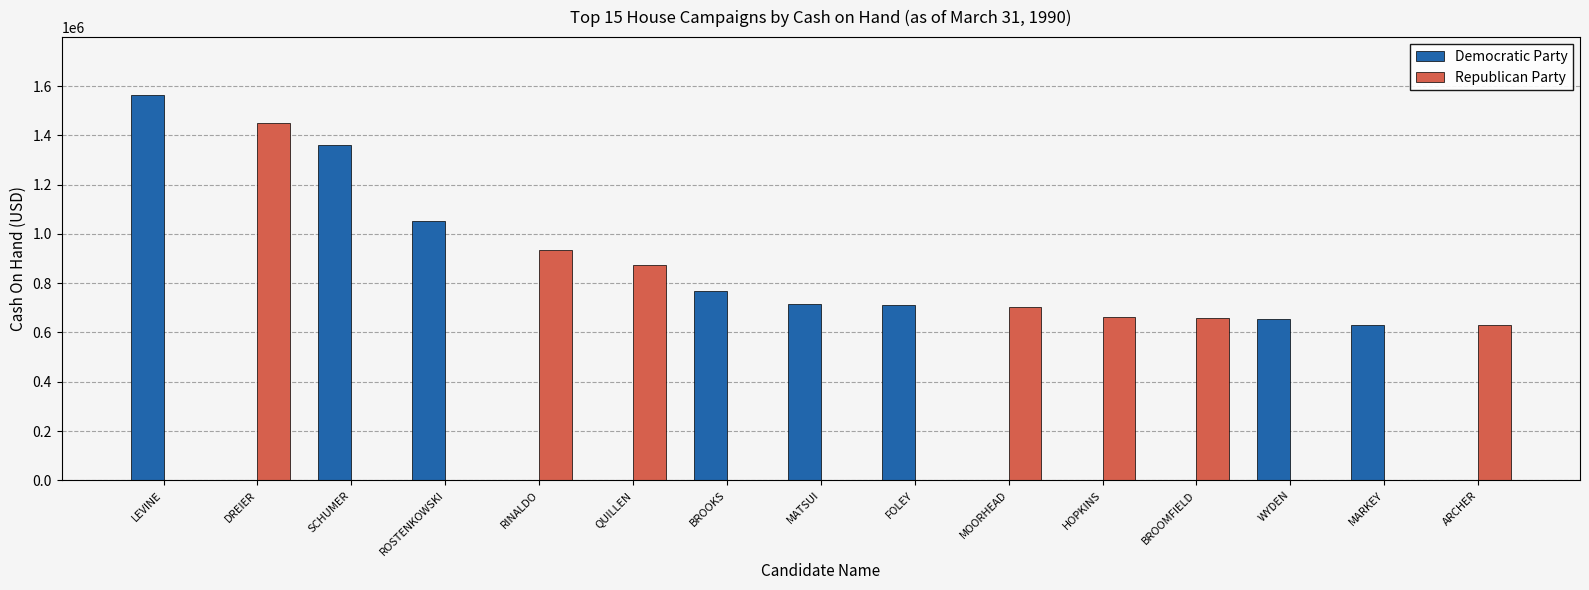

Is it true that Republican Party equals 625849 at DREIER?

False